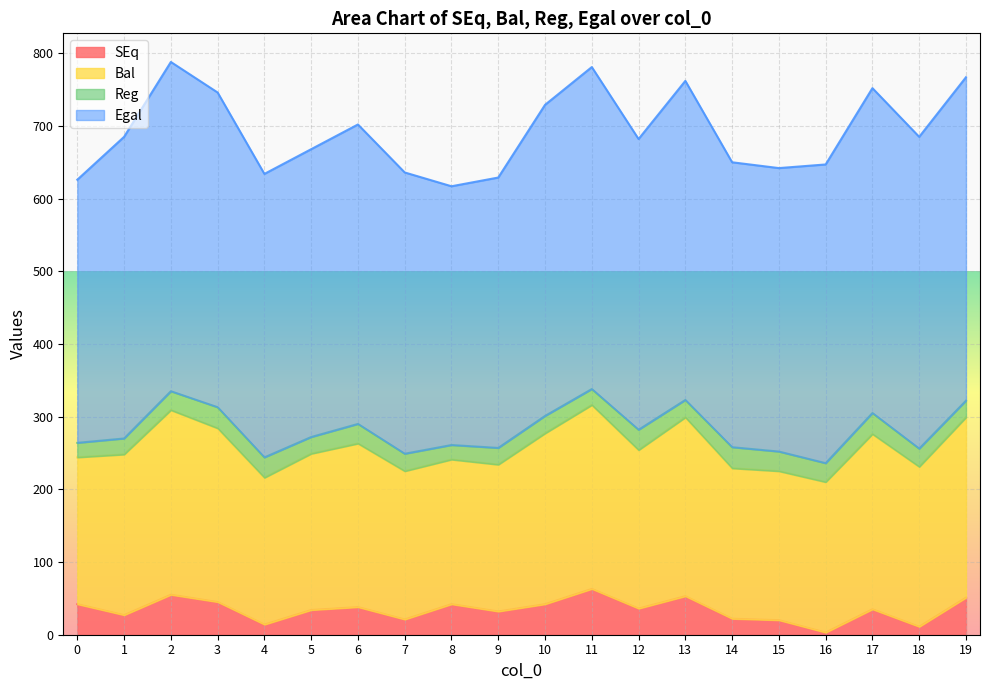

How many categories are shown in the chart?

20